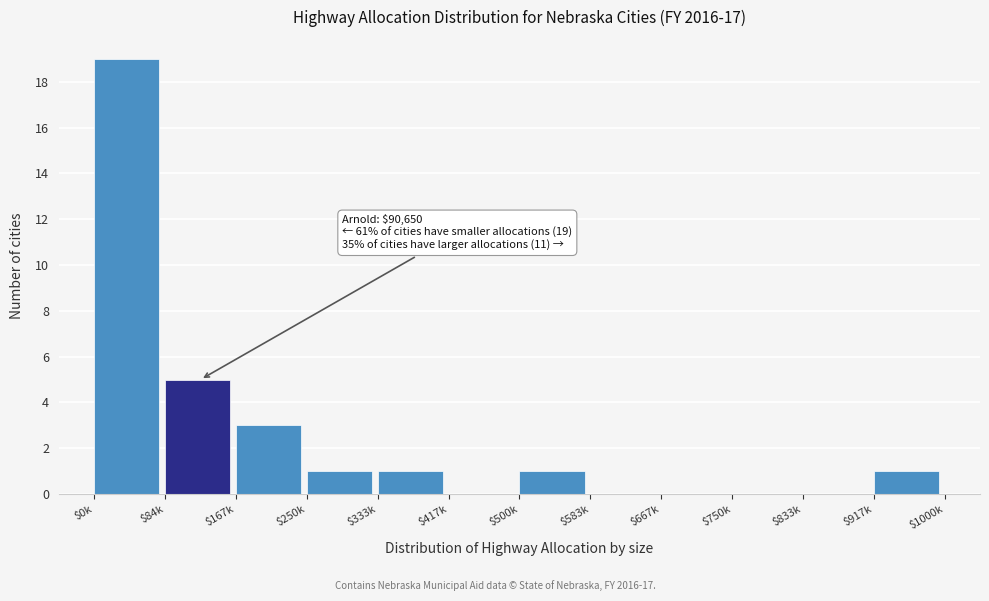

What is the sum of all values?

31